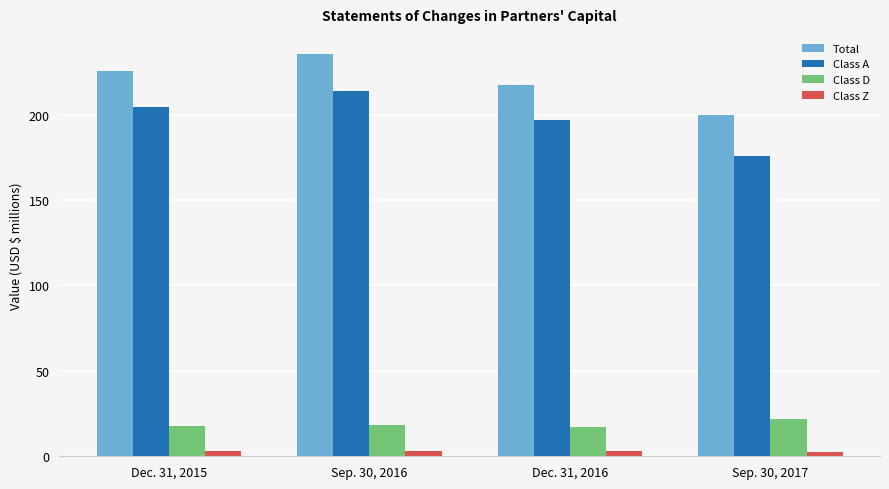

What is the difference between the maximum and minimum values in the Total series?

35.5